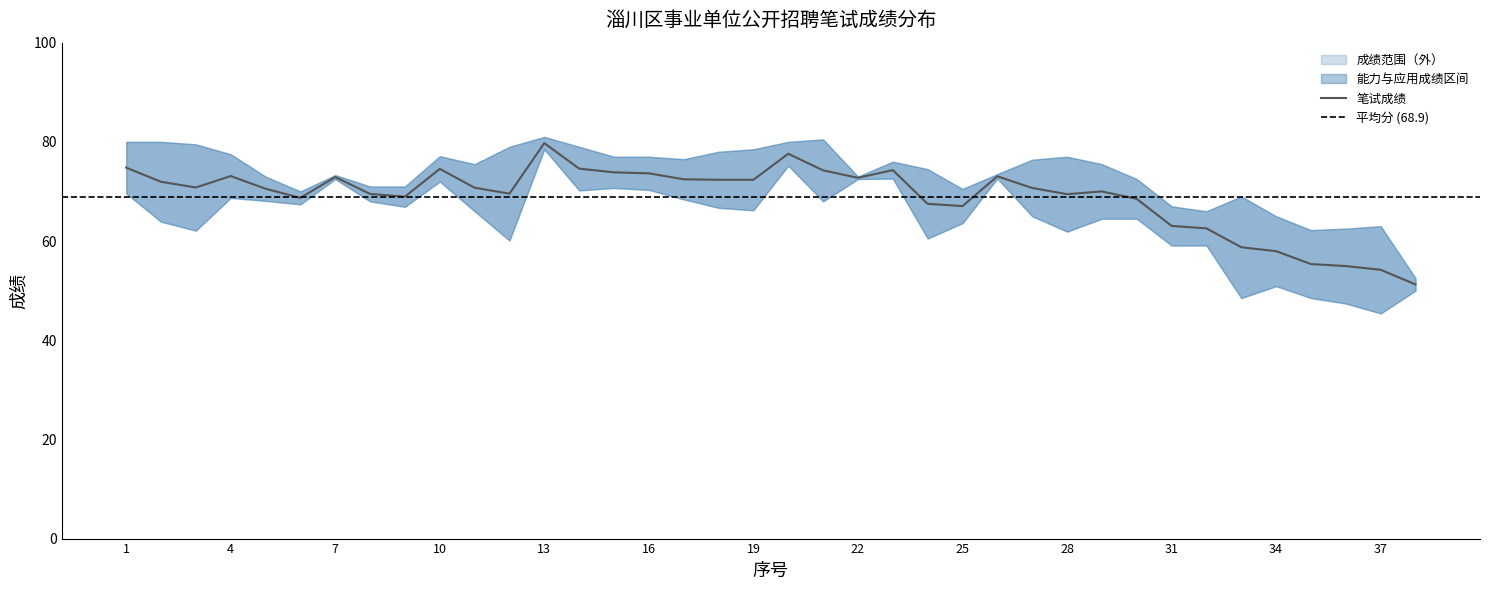

True or false: 笔试成绩 has more than 0 points higher than both neighbors.

True